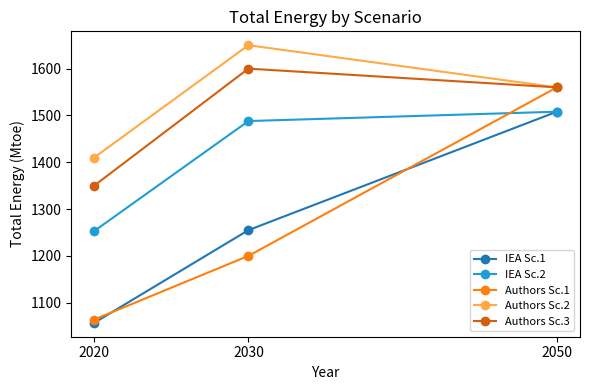

Reading left to right, what are all the values shown in this chart?

IEA Sc.1: 1057	1255	1508
IEA Sc.2: 1253	1488	1508
Authors Sc.1: 1064	1200	1560
Authors Sc.2: 1410	1650	1560
Authors Sc.3: 1350	1600	1560